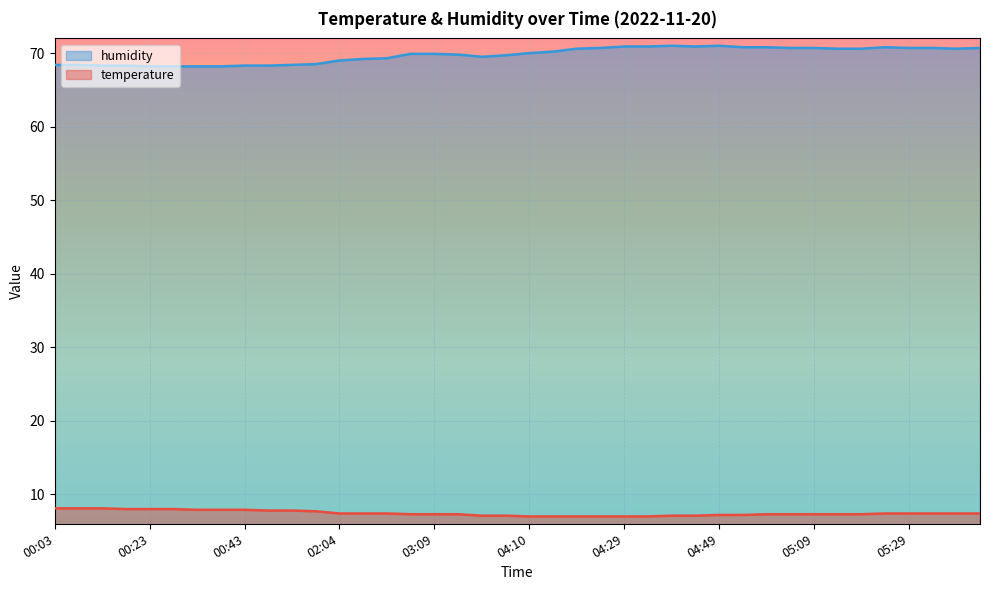

Where is temperature nearest to the value 7?

04:10